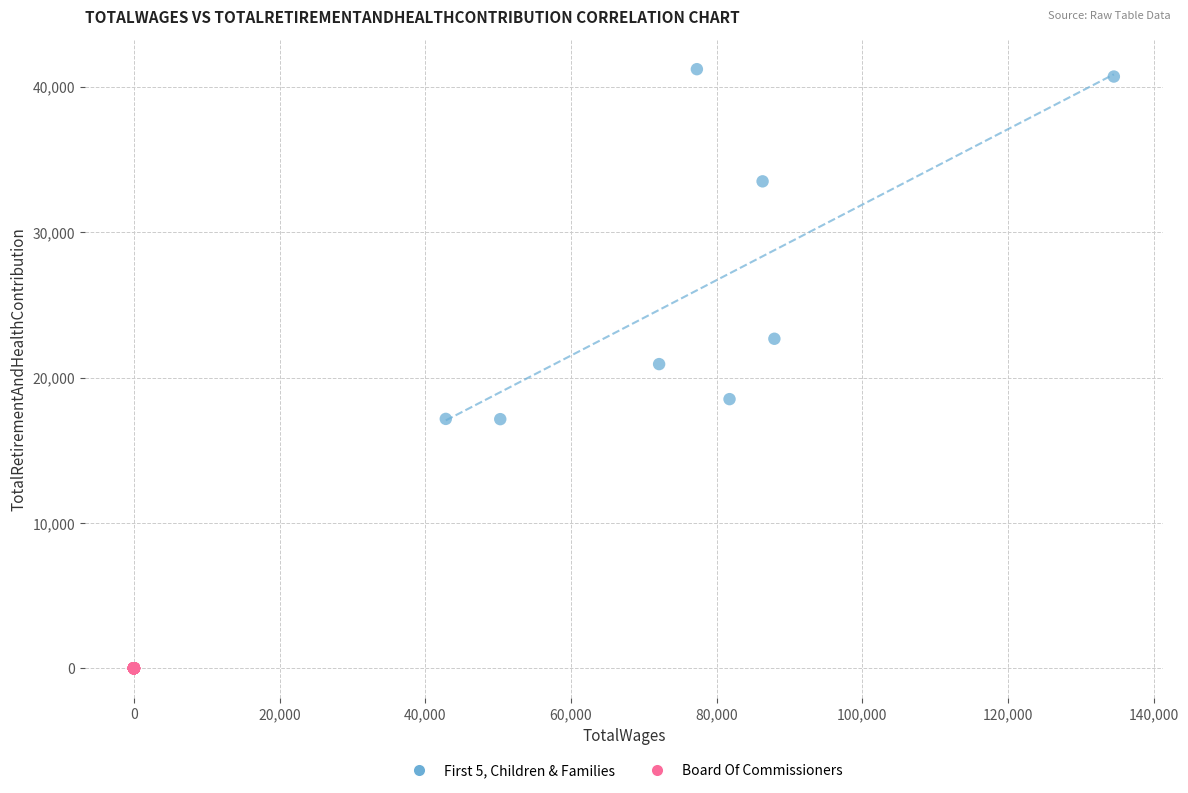

Which series contains the lowest Y value?

Board Of Commissioners